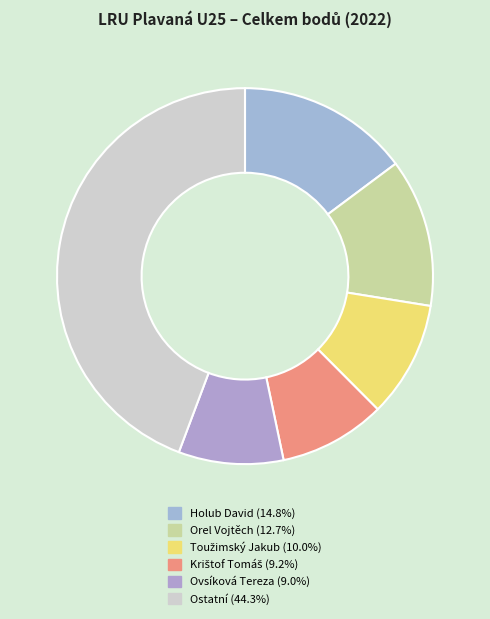

How many segments does this pie chart have?

6